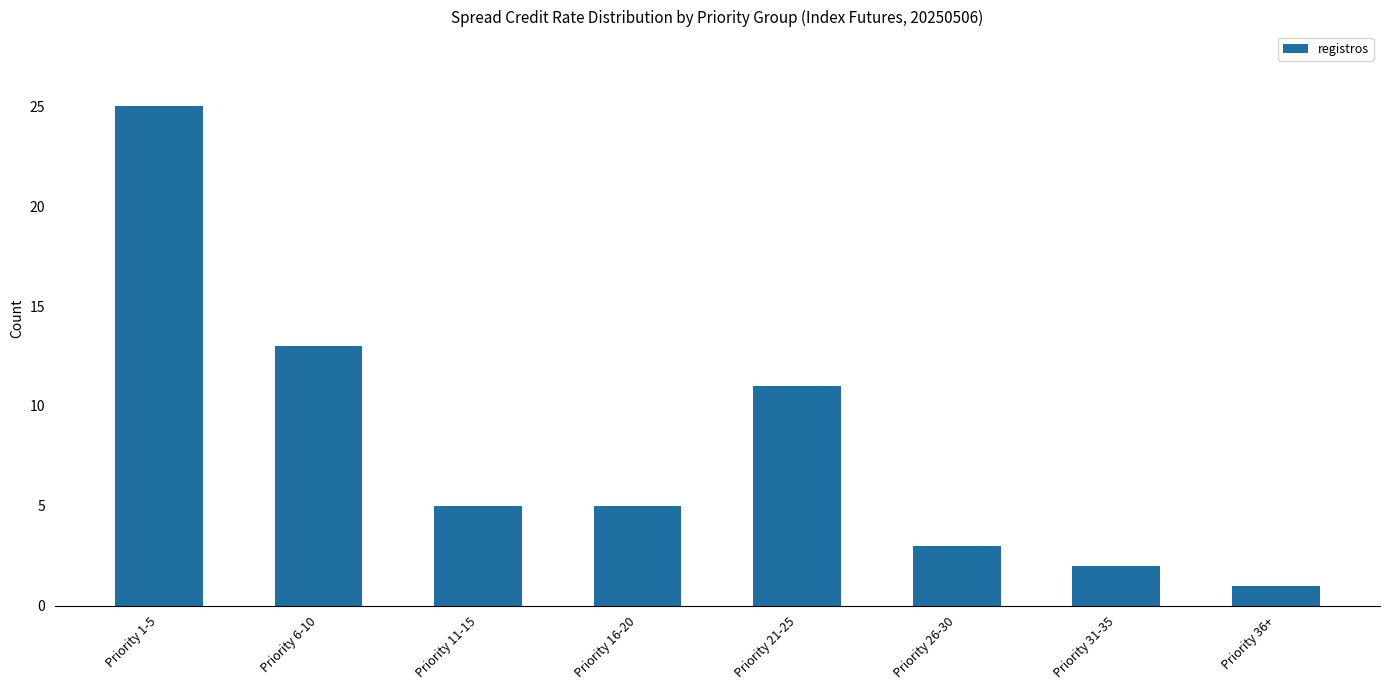

Read the value at Priority 11-15.

5